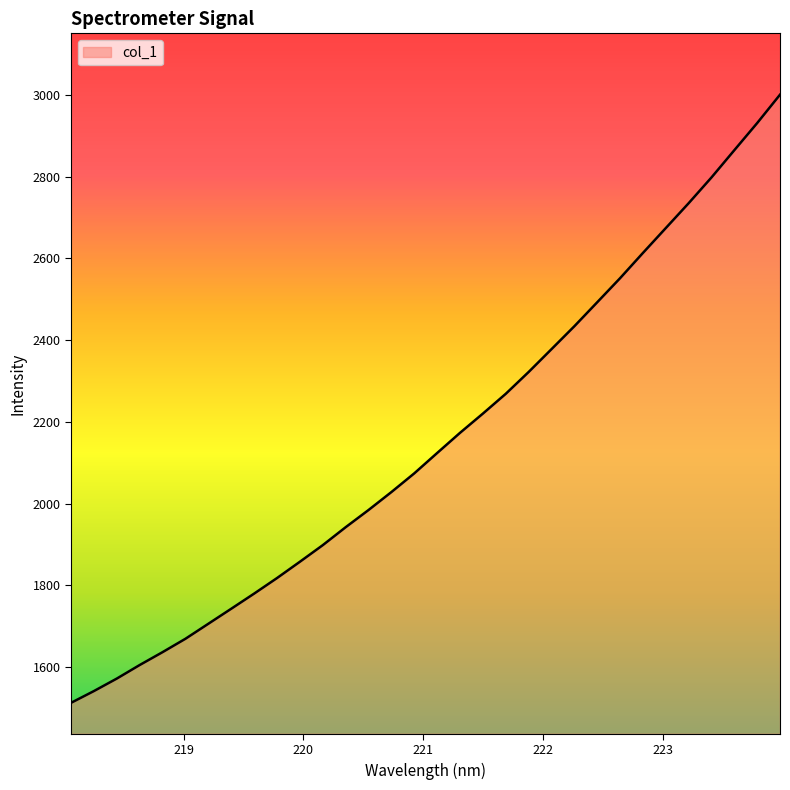

Reading right to left, transcribe all the data shown in this chart.

3000.1	2930.6	2864.3	2797.7	2734.6	2673.9	2613.1	2551.3	2492.5	2433.9	2377.8	2322.0	2268.7	2220.3	2173.3	2124.0	2074.2	2028.5	1984.6	1942.5	1898.7	1858.1	1818.2	1780.2	1743.1	1706.4	1669.7	1637.0	1605.5	1572.4	1541.8	1513.0